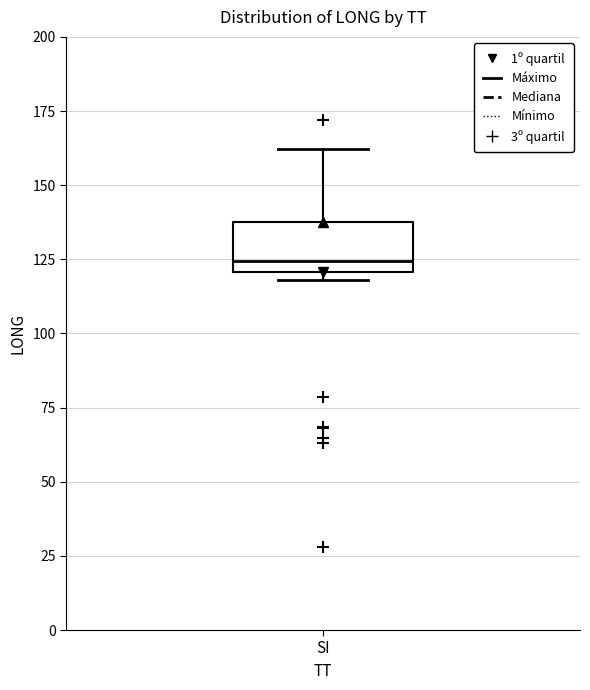

Transcribe this box plot: give where the median line is, the range the box spans, and where the two whiskers end, as read against the y-axis. The values are not printed on the chart, so give them approximately, as read against the axis.

median 125, box 120 to 140, whiskers 120 (just below the box's lower edge) to 160